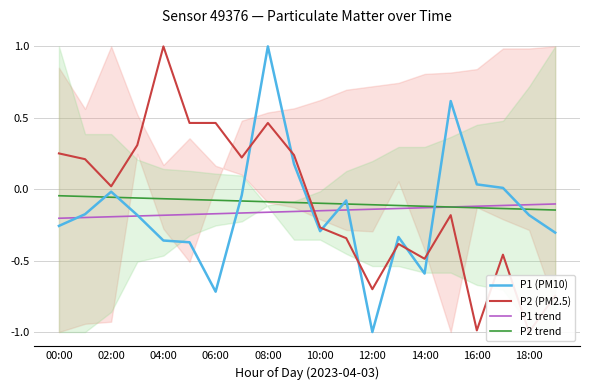

What is the maximum value for P1 (PM10)?

1.0